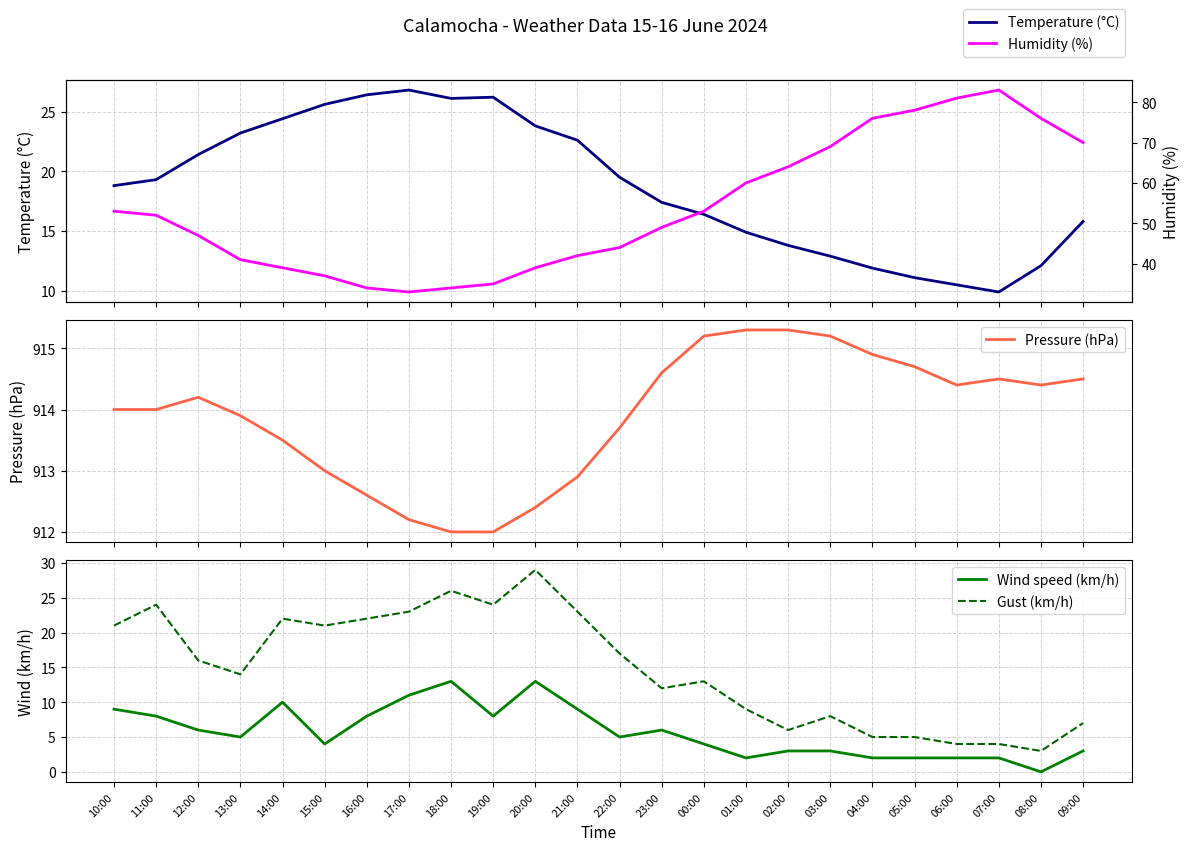

At which category does Humidity (%) reach its first local peak?

07:00